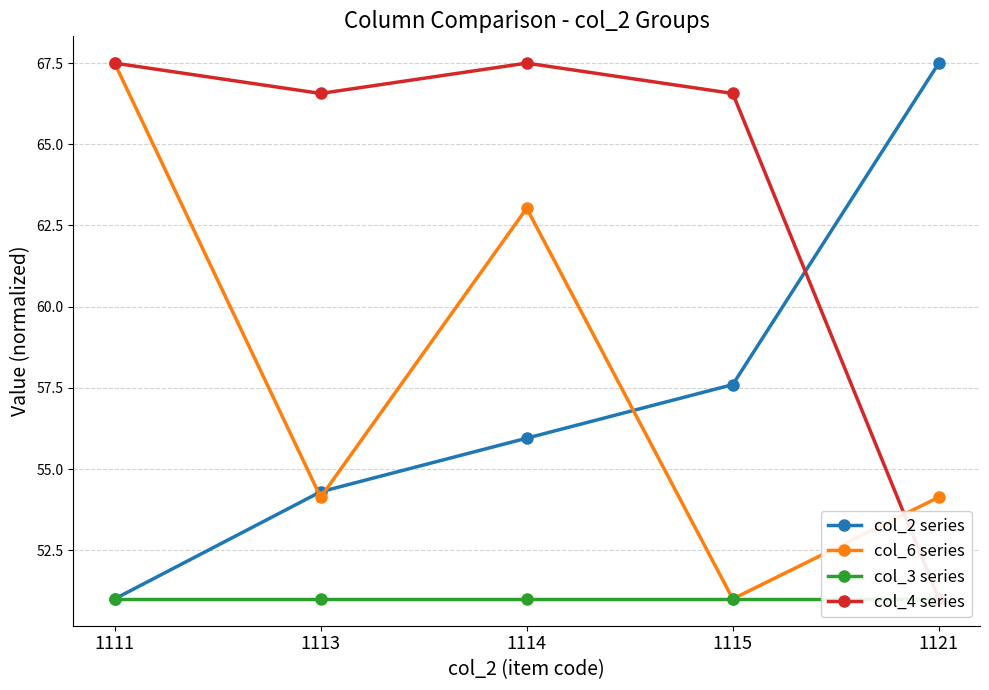

What is the total value across all series at 1111?

237.0